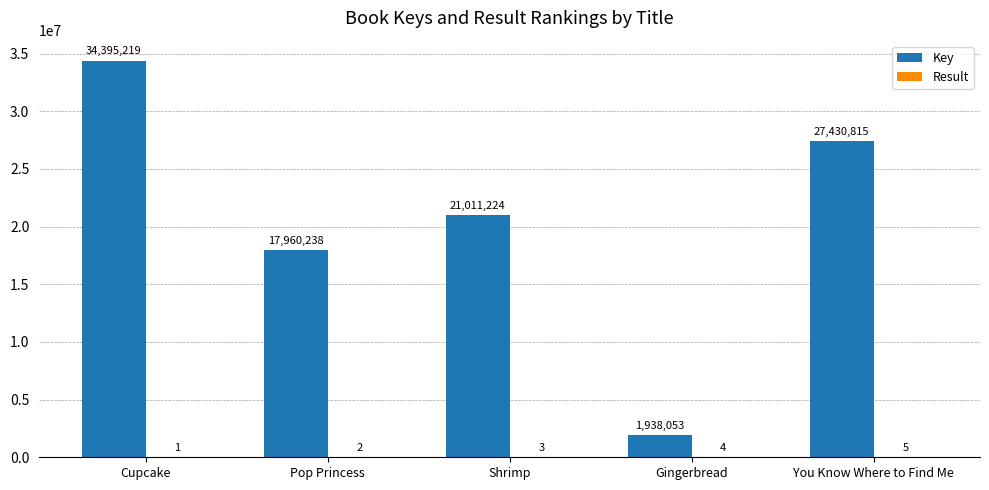

At which label does Key first exceed 21011224?

Cupcake